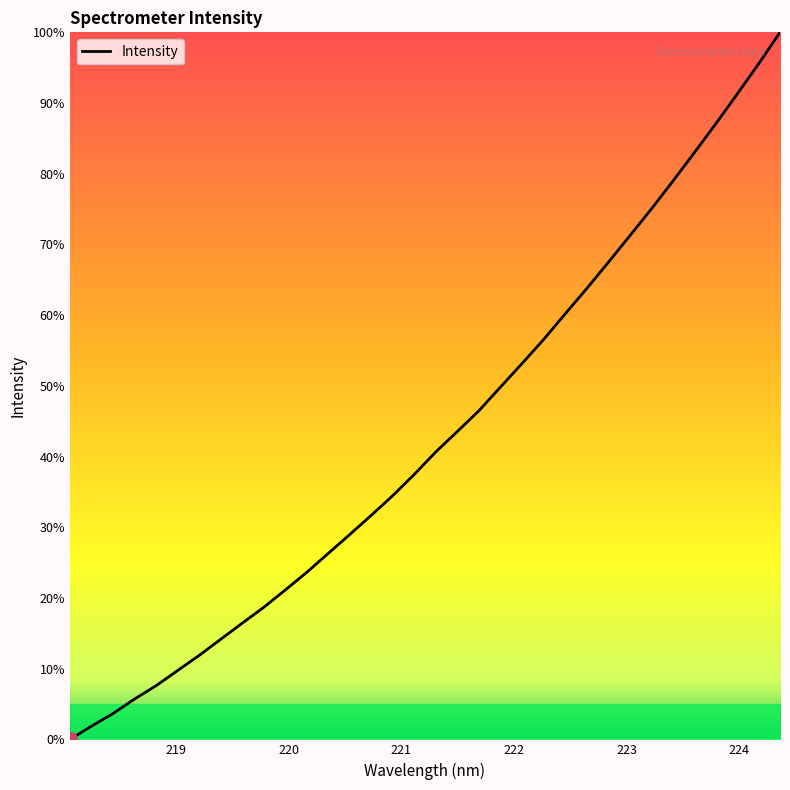

What is the maximum value shown in the chart?

100.0